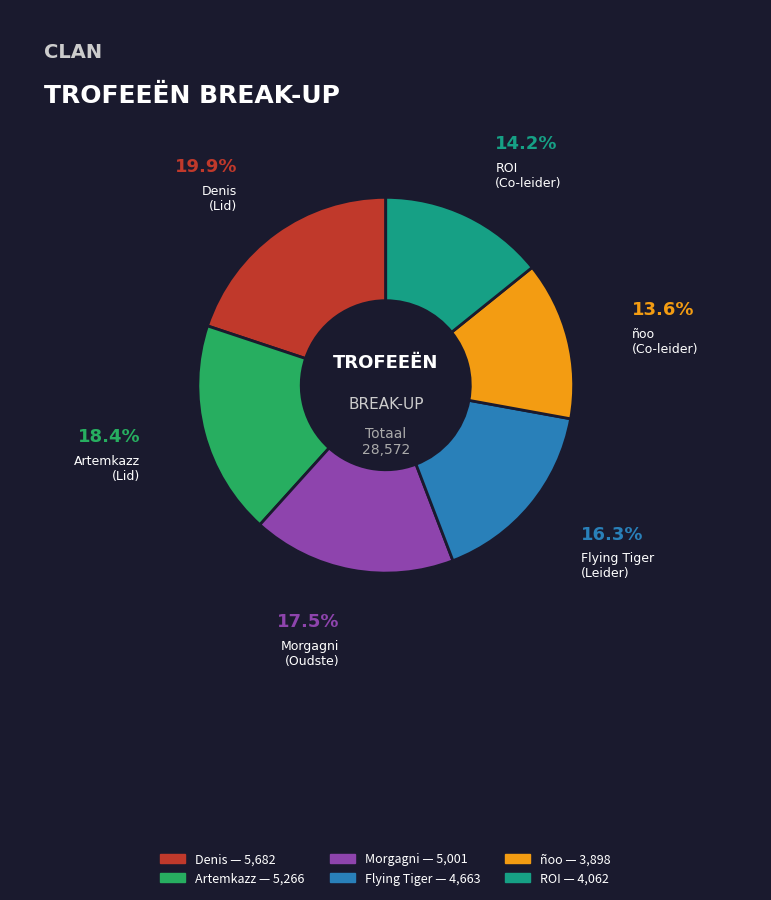

Which slice is the smallest?

ñoo